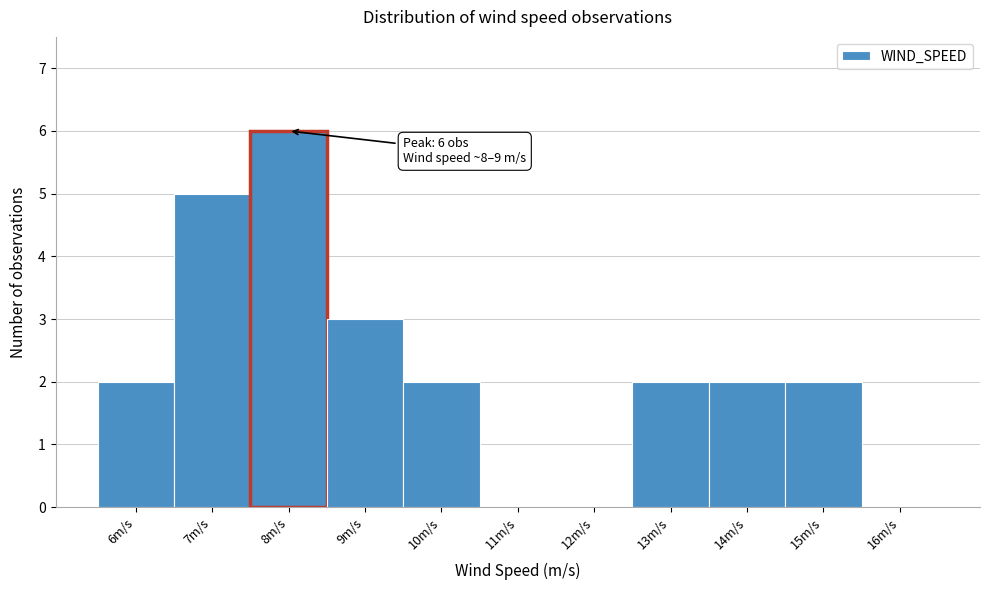

Reading left to right, extract all data points from this chart.

6m/s=2	7m/s=5	8m/s=6	9m/s=3	10m/s=2	11m/s=0	12m/s=0	13m/s=2	14m/s=2	15m/s=2	16m/s=0